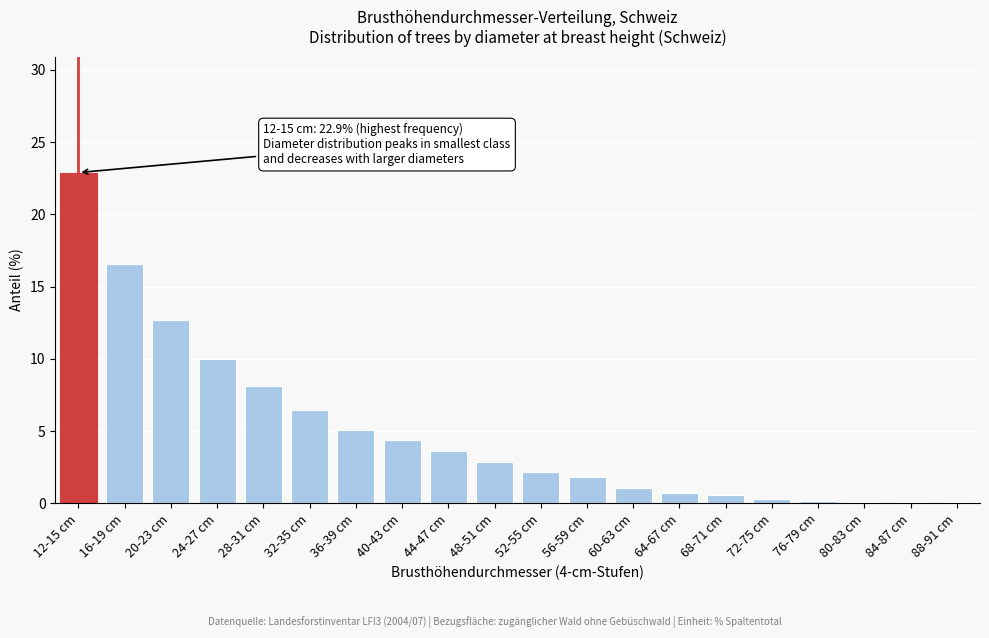

What is the change in value from 36-39 cm to 64-67 cm?

-4.4